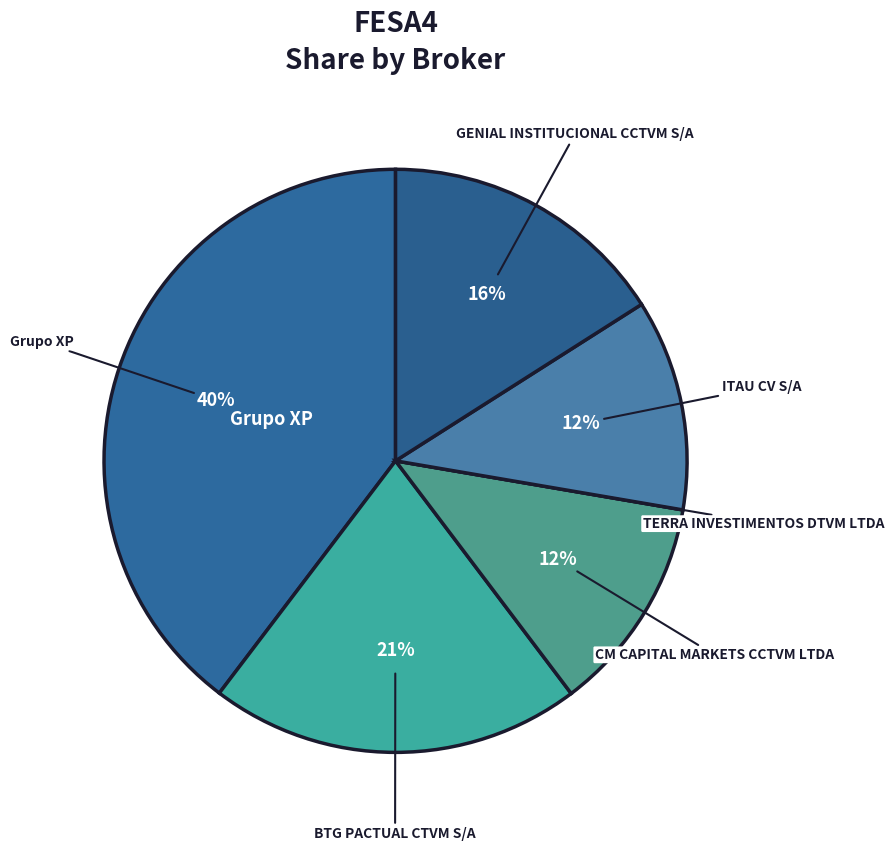

Which category has the biggest portion of the pie?

Grupo XP